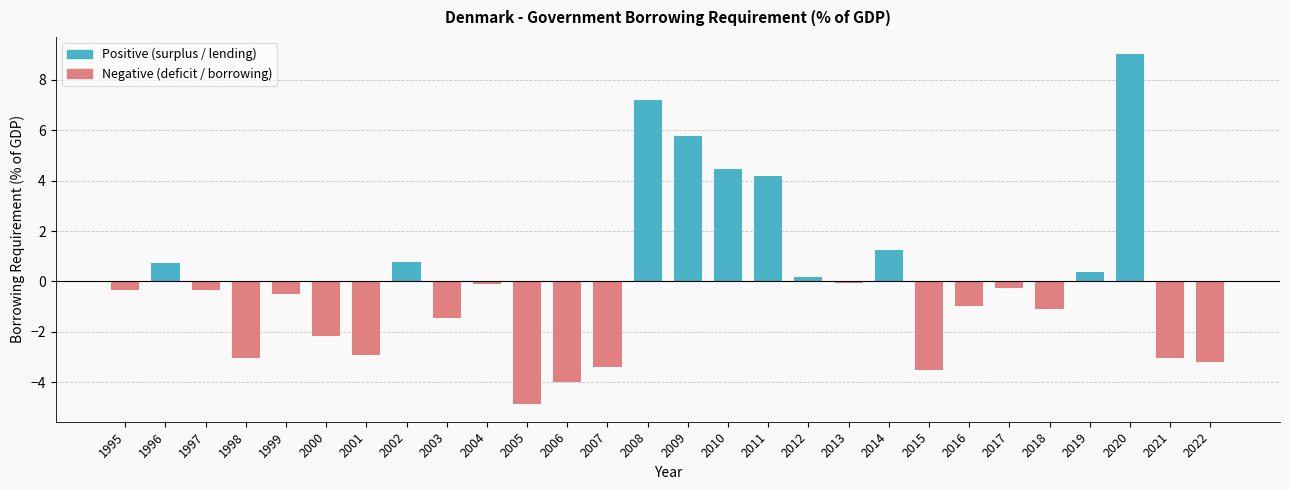

Reading left to right, extract all data points from this chart.

Positive (surplus / lending): 0.0	0.7	0.0	0.0	0.0	0.0	0.0	0.8	0.0	0.0	0.0	0.0	0.0	7.2	5.8	4.5	4.2	0.2	0.0	1.3	0.0	0.0	0.0	0.0	0.4	9.0	0.0	0.0
Negative (deficit / borrowing): -0.3	0.0	-0.3	-3.0	-0.5	-2.2	-2.9	0.0	-1.5	-0.1	-4.9	-4.0	-3.4	0.0	0.0	0.0	0.0	0.0	-0.1	0.0	-3.5	-1.0	-0.2	-1.1	0.0	0.0	-3.0	-3.2